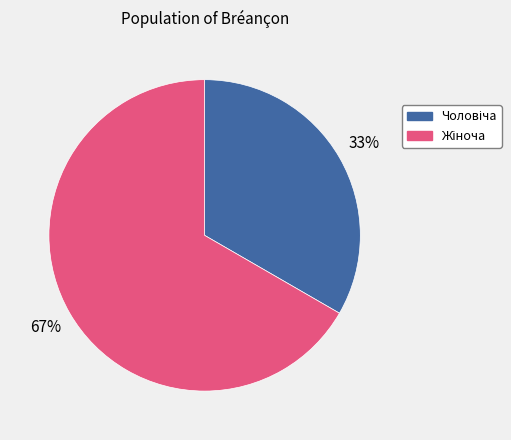

To the nearest percent, what is the average slice percentage?

50%